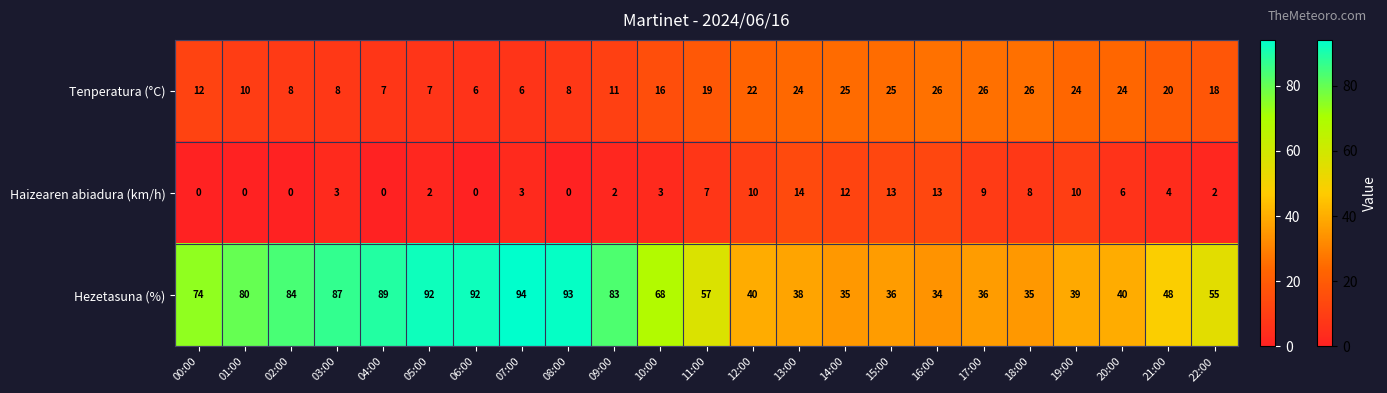

Which series has the largest range (max minus min)?

Hezetasuna (%)